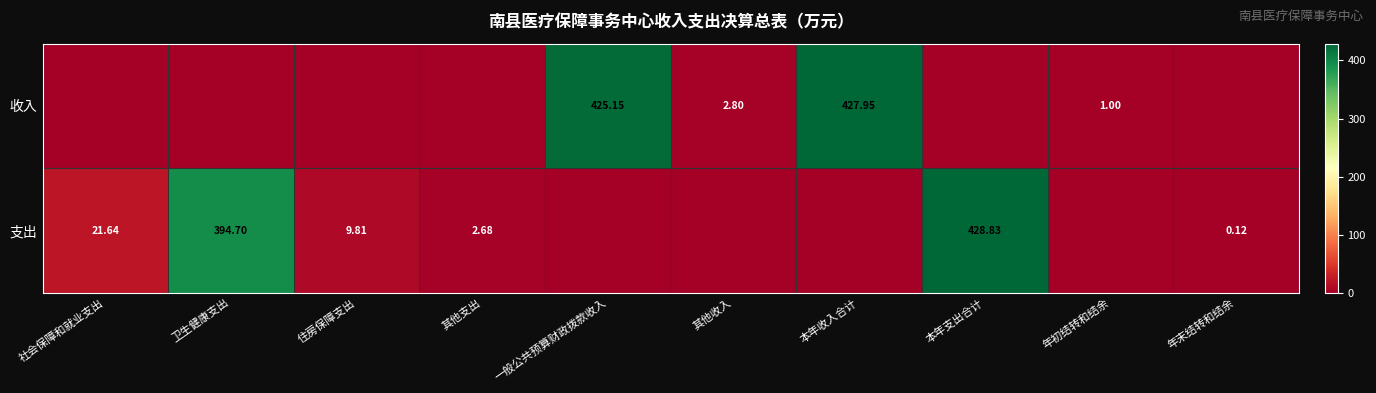

Is the value of 收入 at 本年收入合计 greater than the value of 支出 at 住房保障支出?

Yes